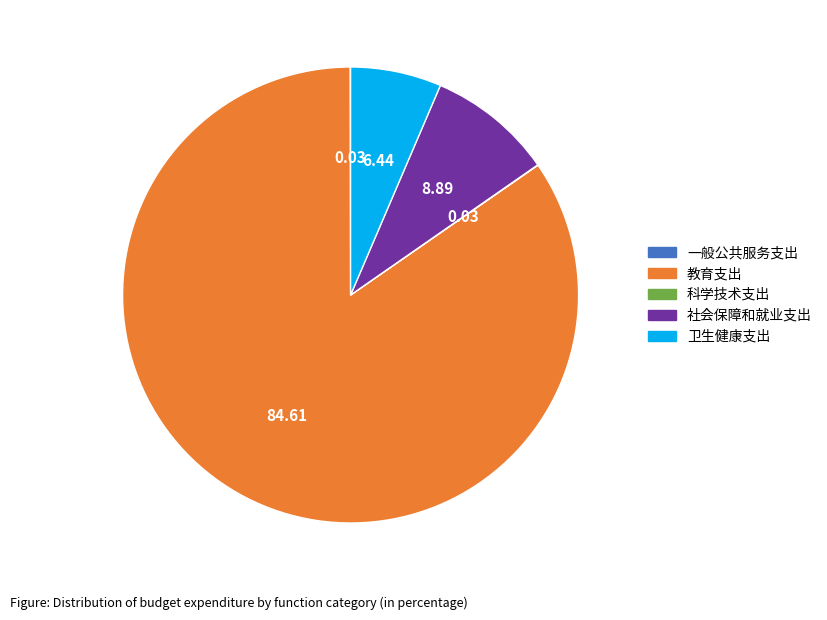

What is the majority slice?

教育支出